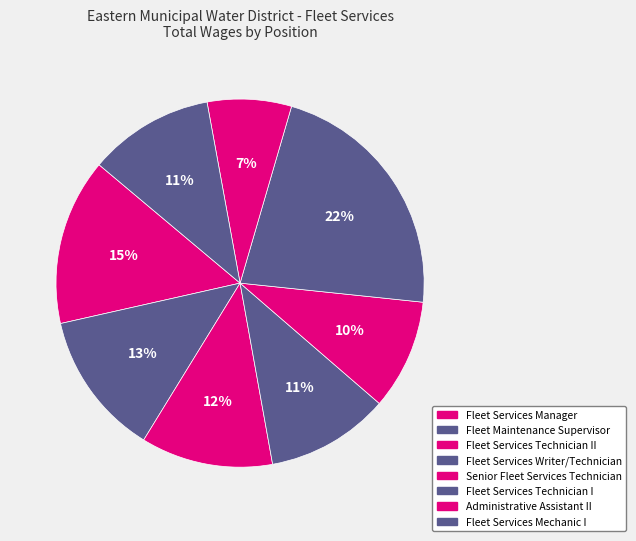

To the nearest percent, what percentage of the pie is Fleet Services Mechanic I?

11%